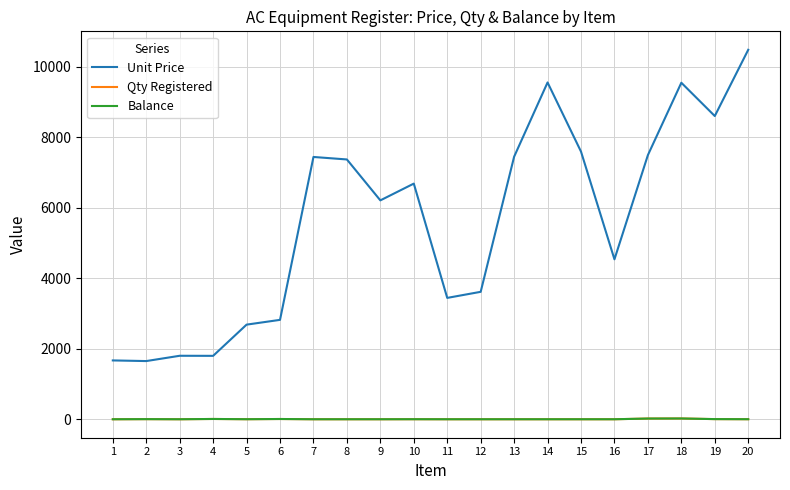

What is the spread (max minus min) of values at 6?

2814.5